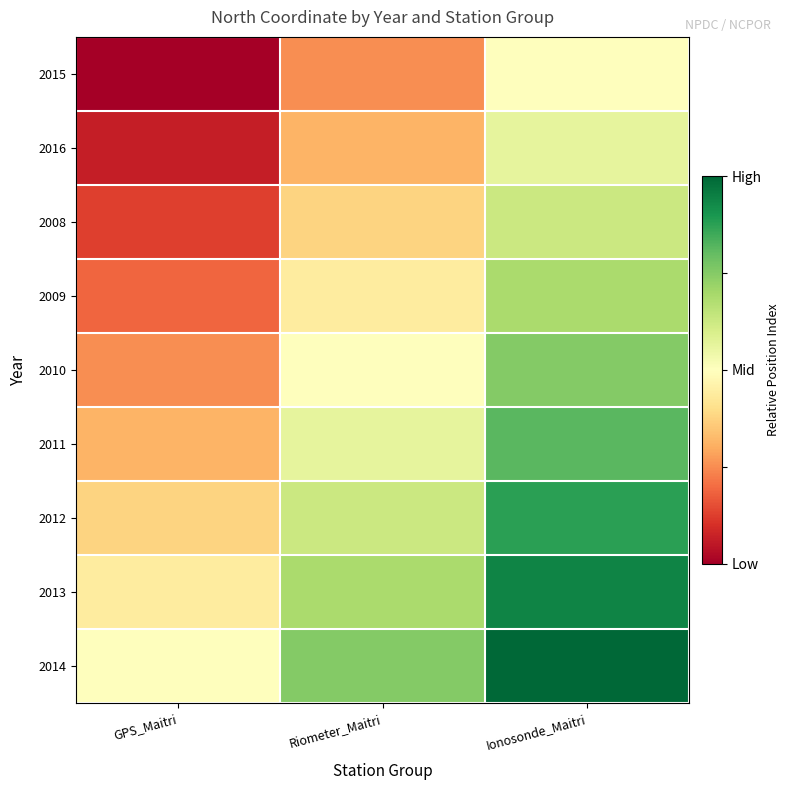

What is the maximum value shown in the chart?

1.0